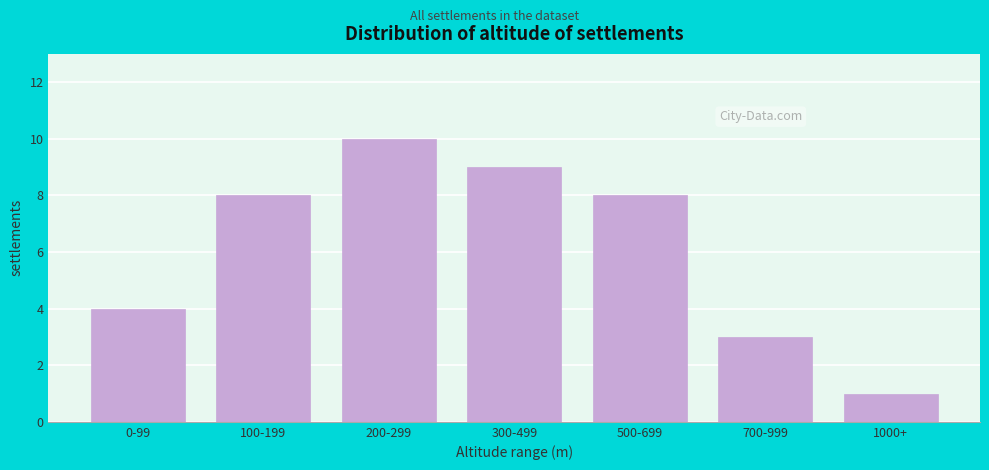

Reading left to right, list all the values displayed in this chart.

0-99=4	100-199=8	200-299=10	300-499=9	500-699=8	700-999=3	1000+=1